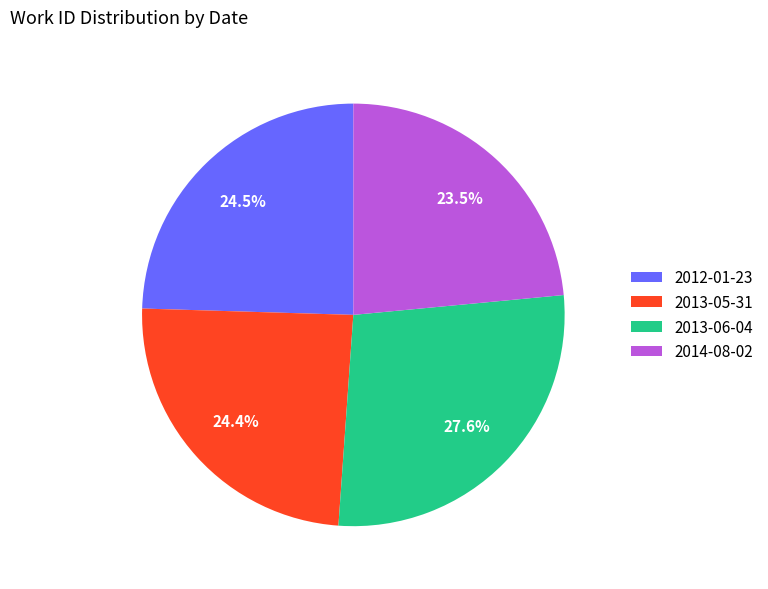

Which slice is the smallest?

2014-08-02